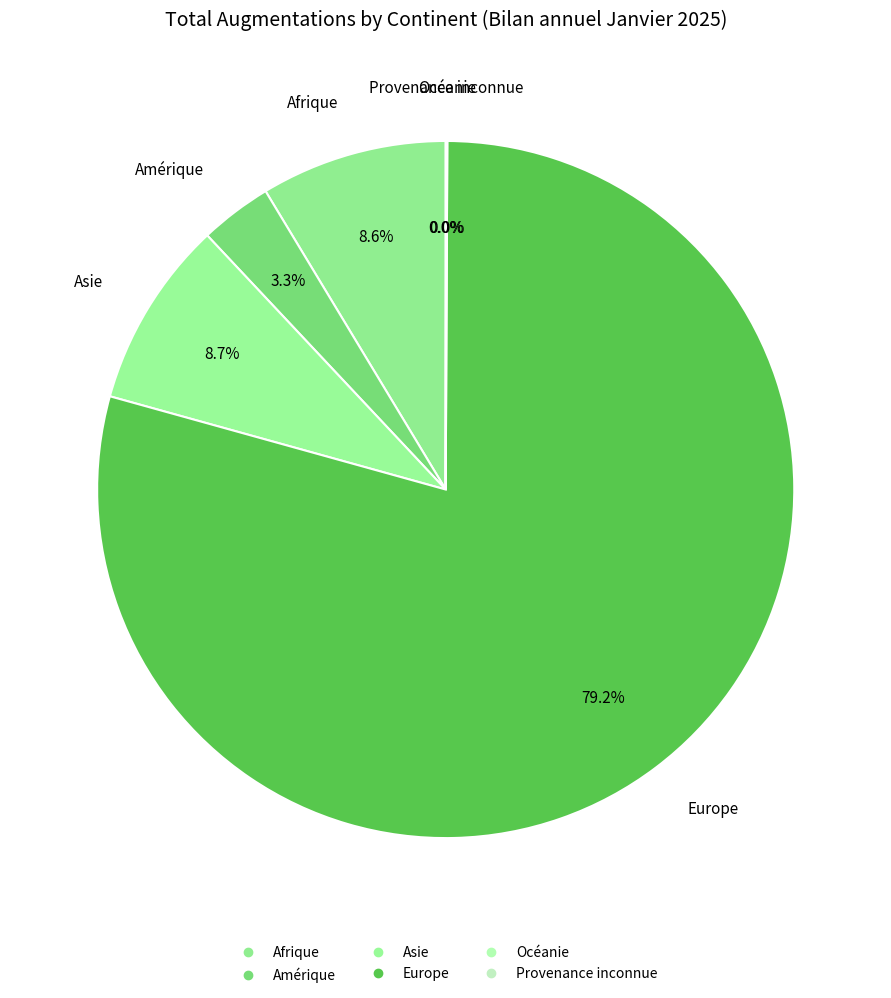

Is the sum of Amérique and Europe greater than half?

Yes